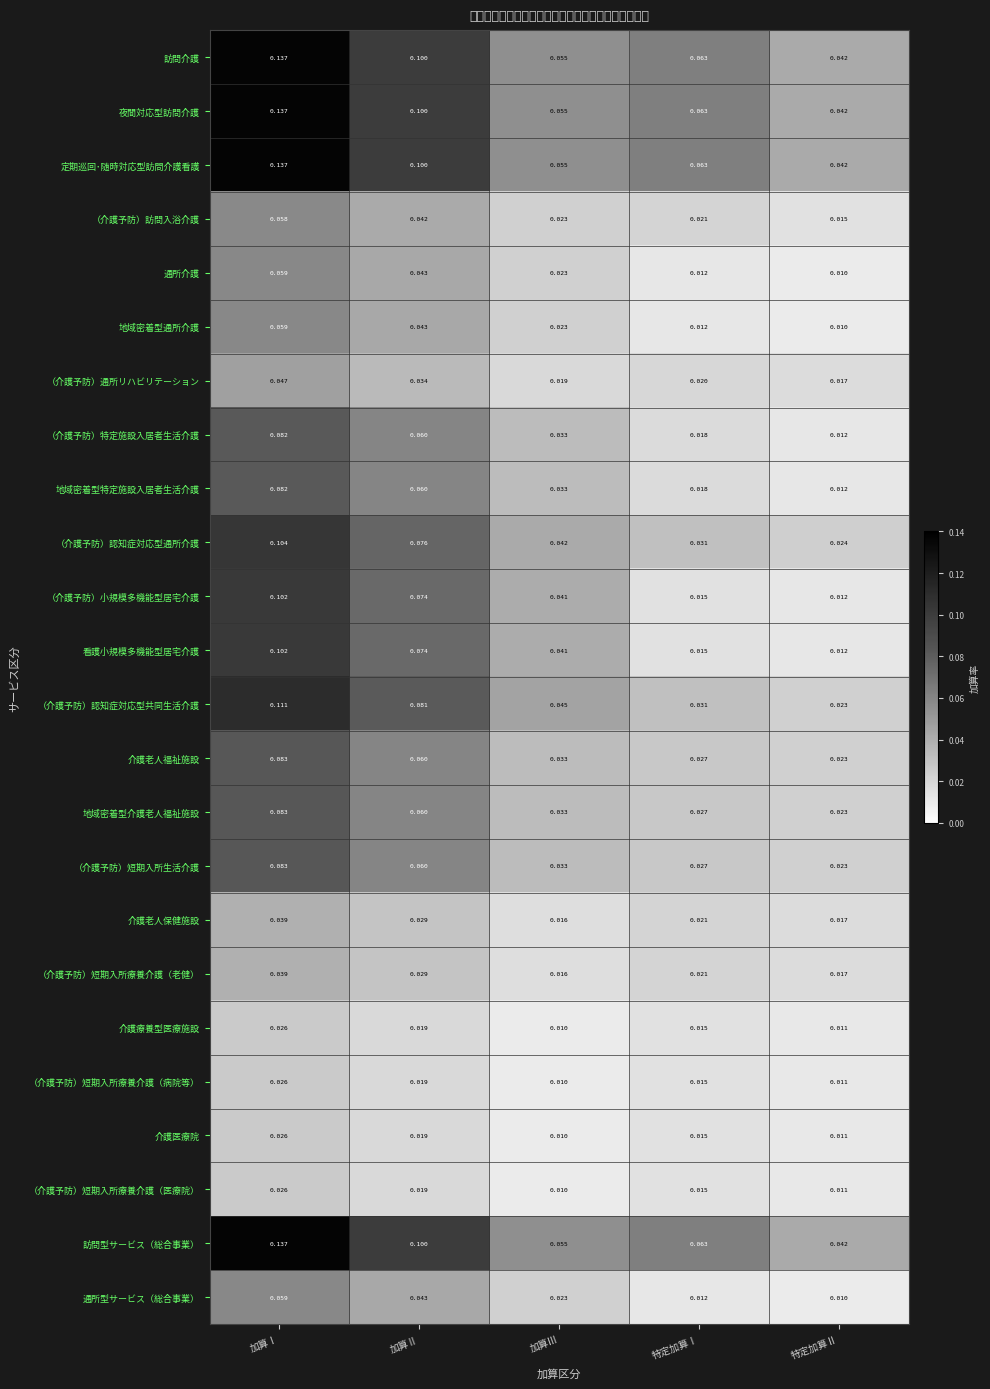

At which label does 介護老人福祉施設 reach its minimum?

特定加算Ⅱ